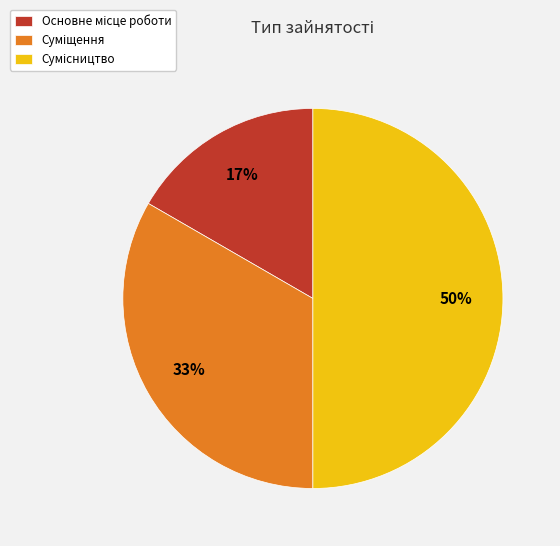

Count the number of slices in the pie.

3